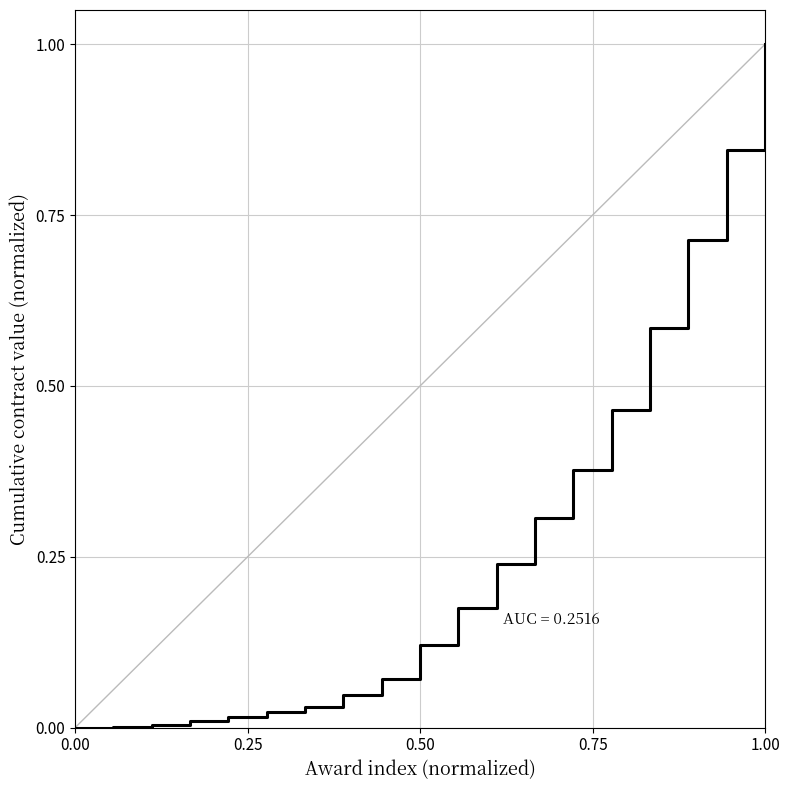

What is the difference between the maximum and second lowest values?

1.0